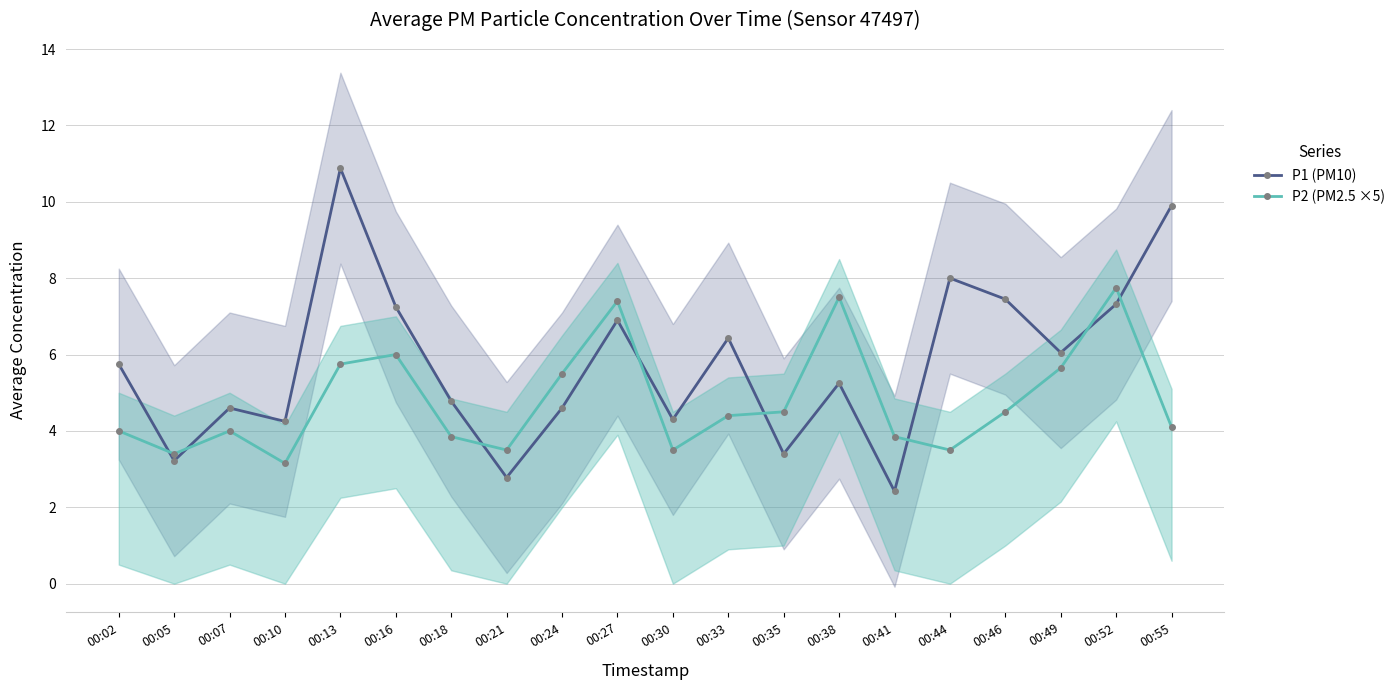

What is the value of the P2 (PM2.5 ×5) point at the 17th from the left?

4.5